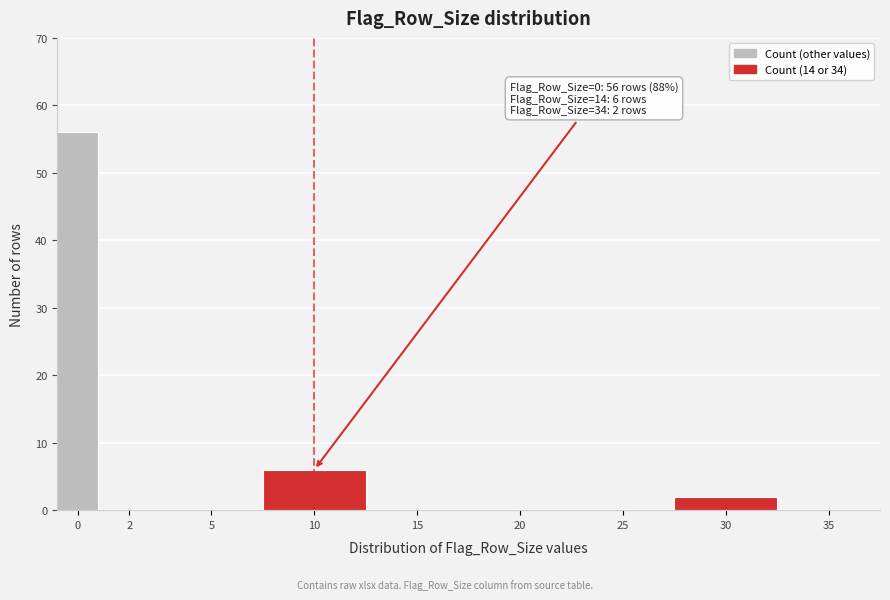

Reading left to right, list all the values displayed in this chart.

0=56	2=0	5=0	10=6	15=0	20=0	25=0	30=2	35=0